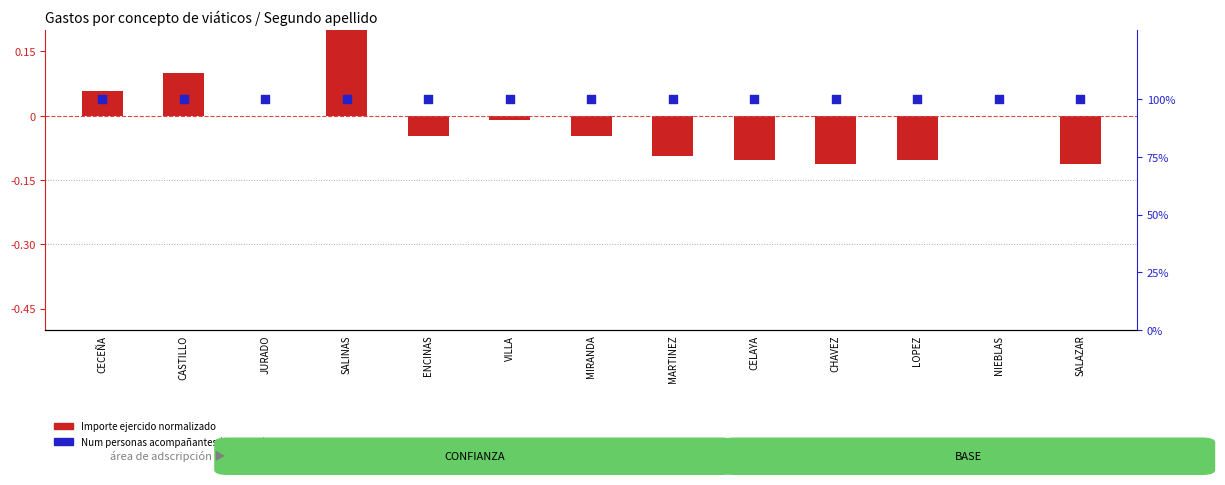

What is the total value across all series at VILLA?

100.0